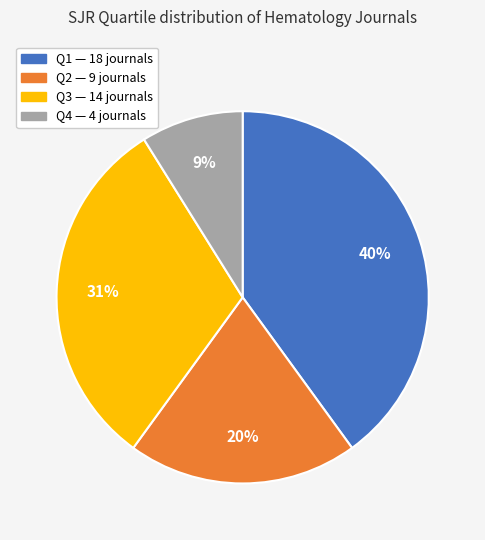

To the nearest percent, what percentage of the pie is Q4?

9%